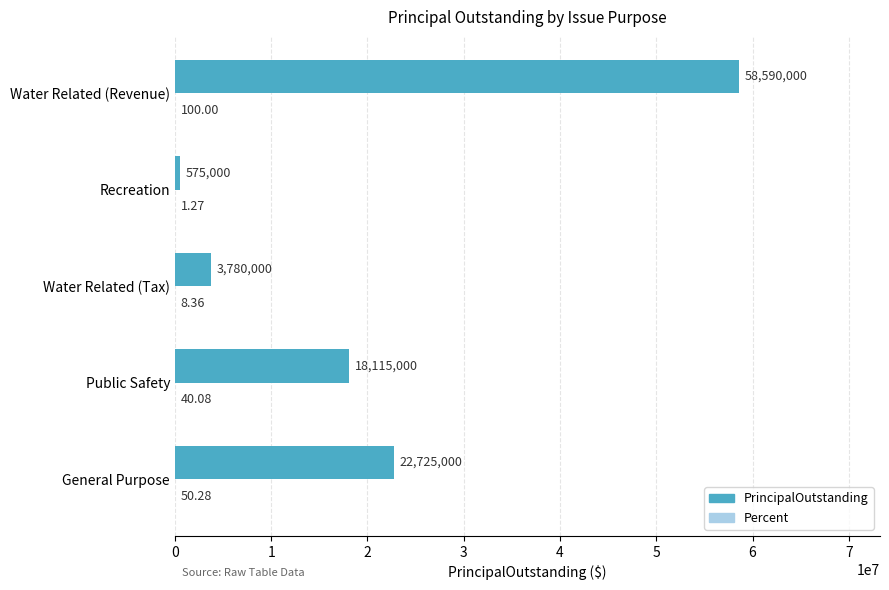

At which category is the sum across all series the highest?

Water Related (Revenue)